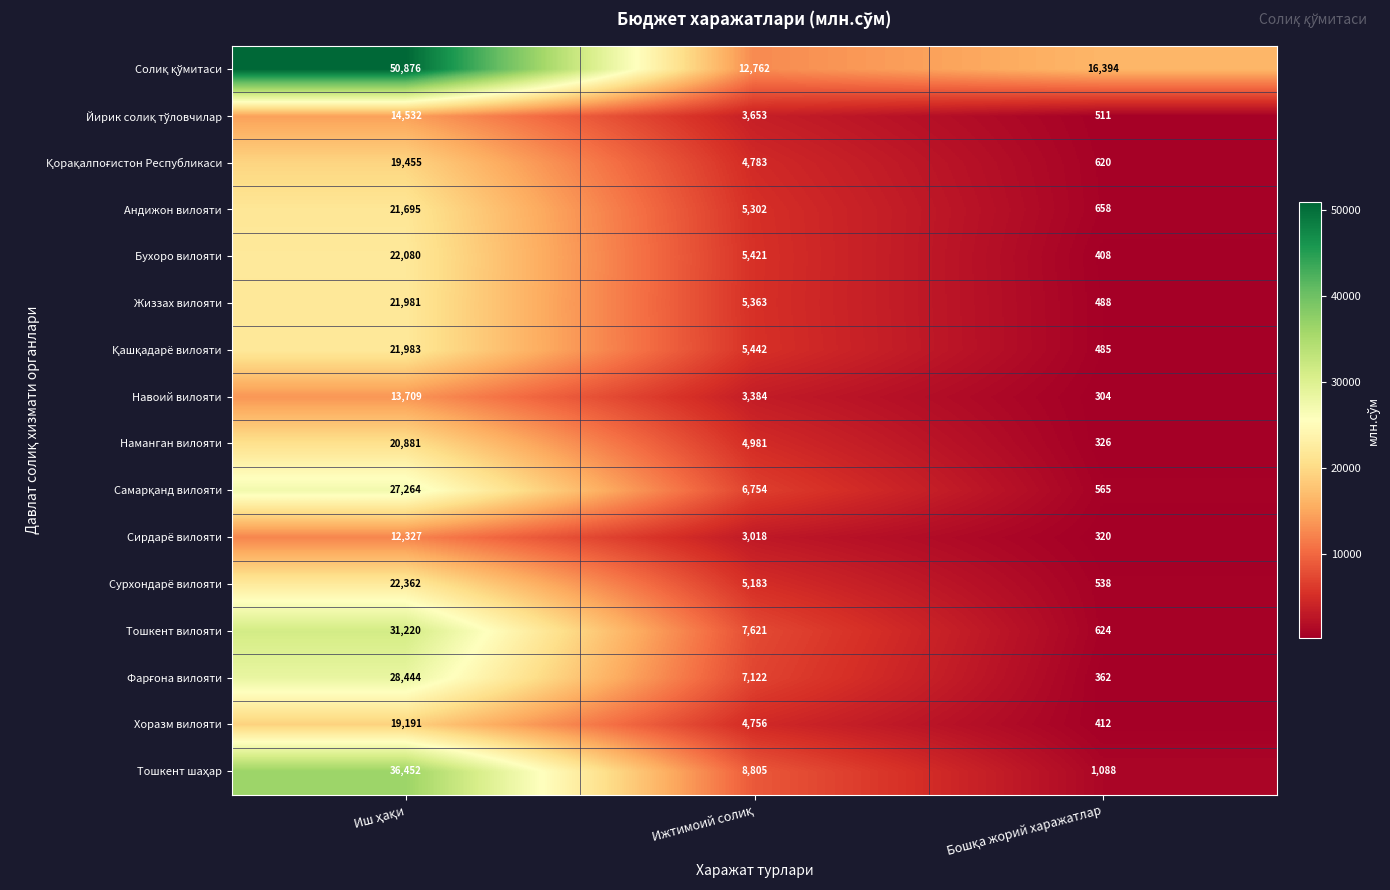

Count the number of categories in the chart.

3